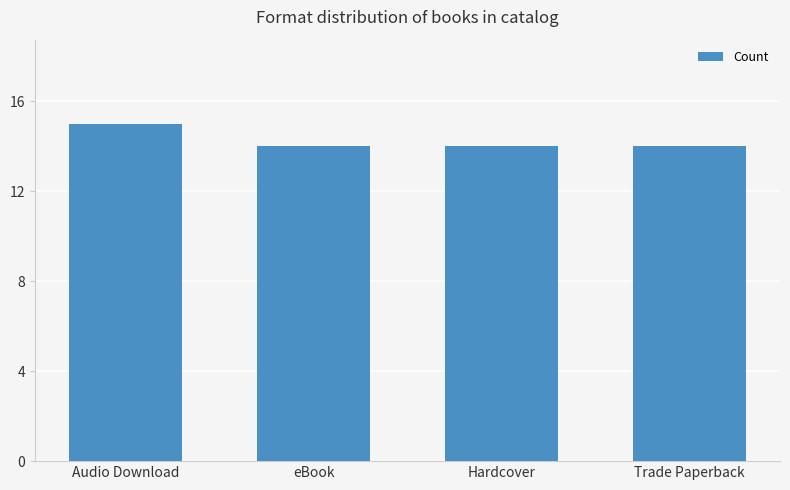

Reading right to left, what are all the values shown in this chart?

14	14	14	15